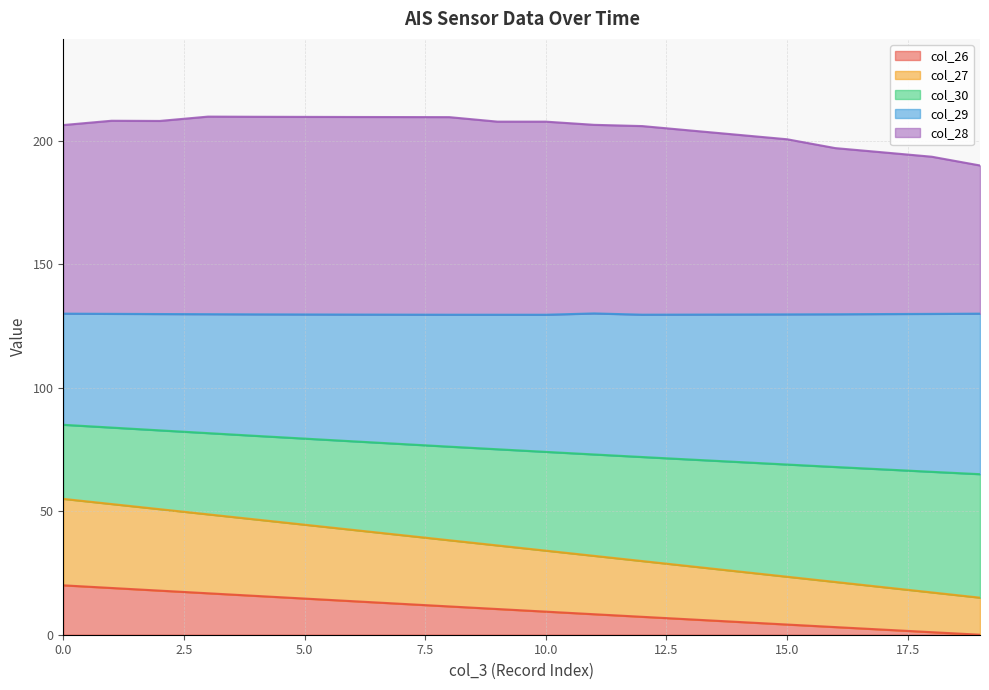

Which category has the lowest value in the col_26 series?

19